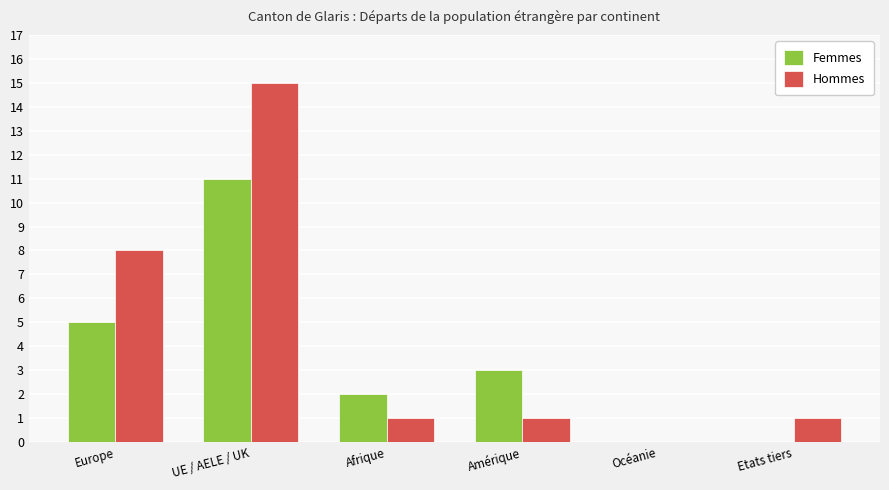

Which series has the largest total across all categories?

Hommes